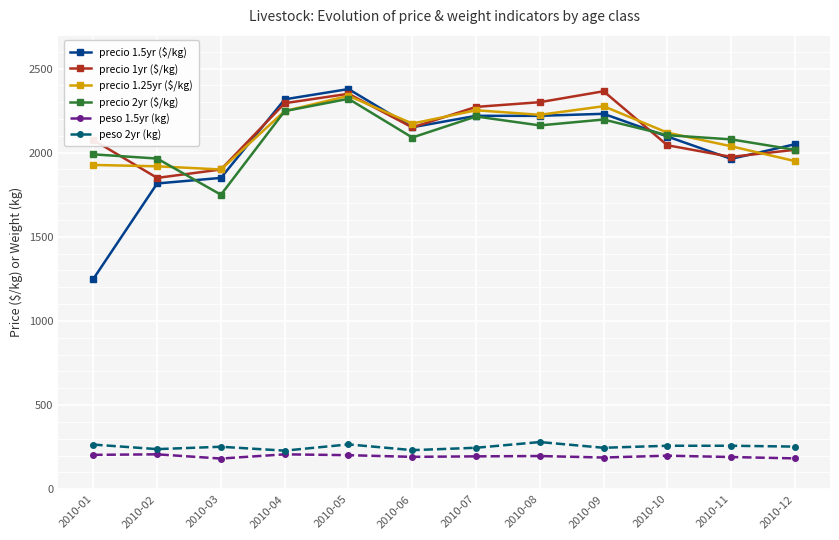

At 2010-02, list the series in order from smallest to largest.

peso 1.5yr (kg), peso 2yr (kg), precio 1.5yr ($/kg), precio 1yr ($/kg), precio 1.25yr ($/kg), precio 2yr ($/kg)